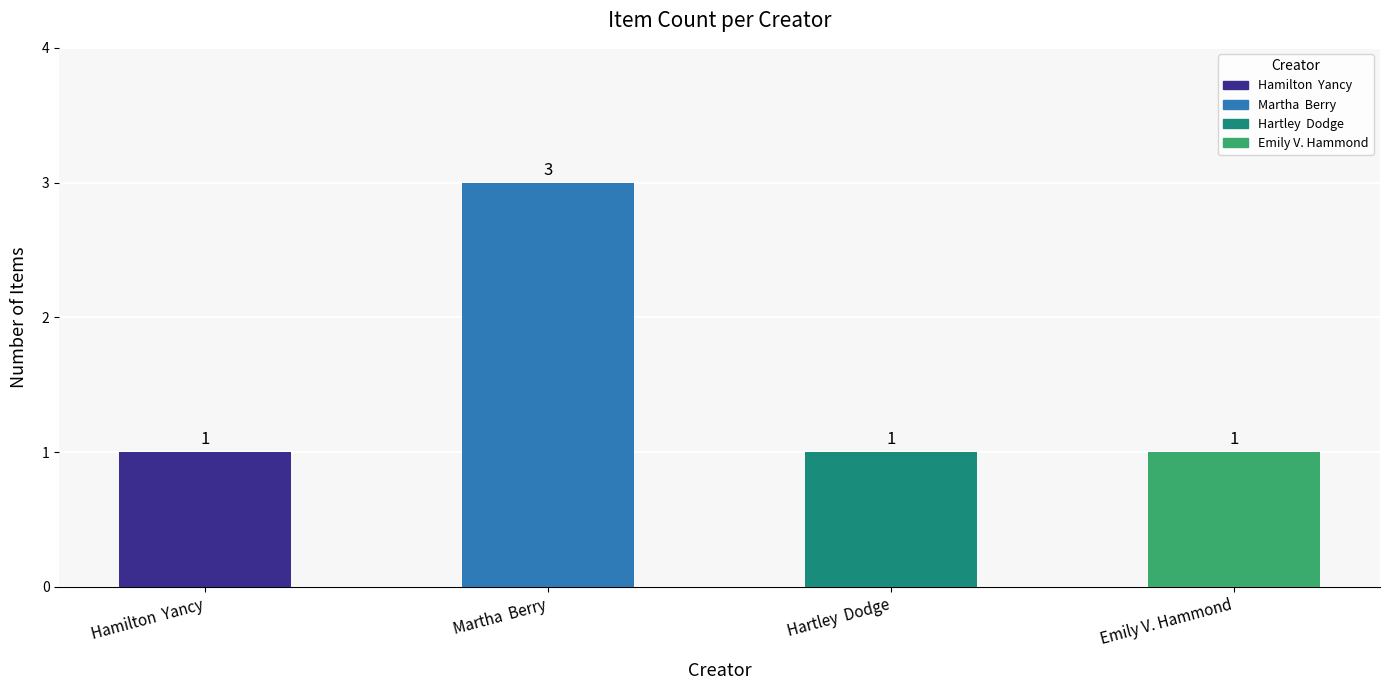

Reading right to left, extract all data points from this chart.

Emily V. Hammond=1	Hartley  Dodge=1	Martha  Berry=3	Hamilton  Yancy=1